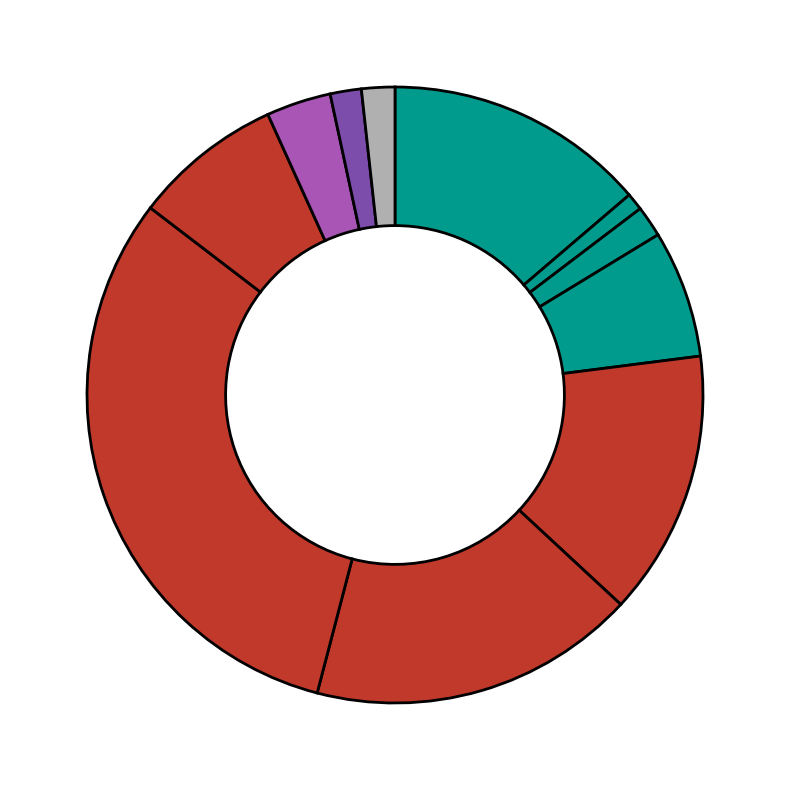

How many segments does this pie chart have?

11